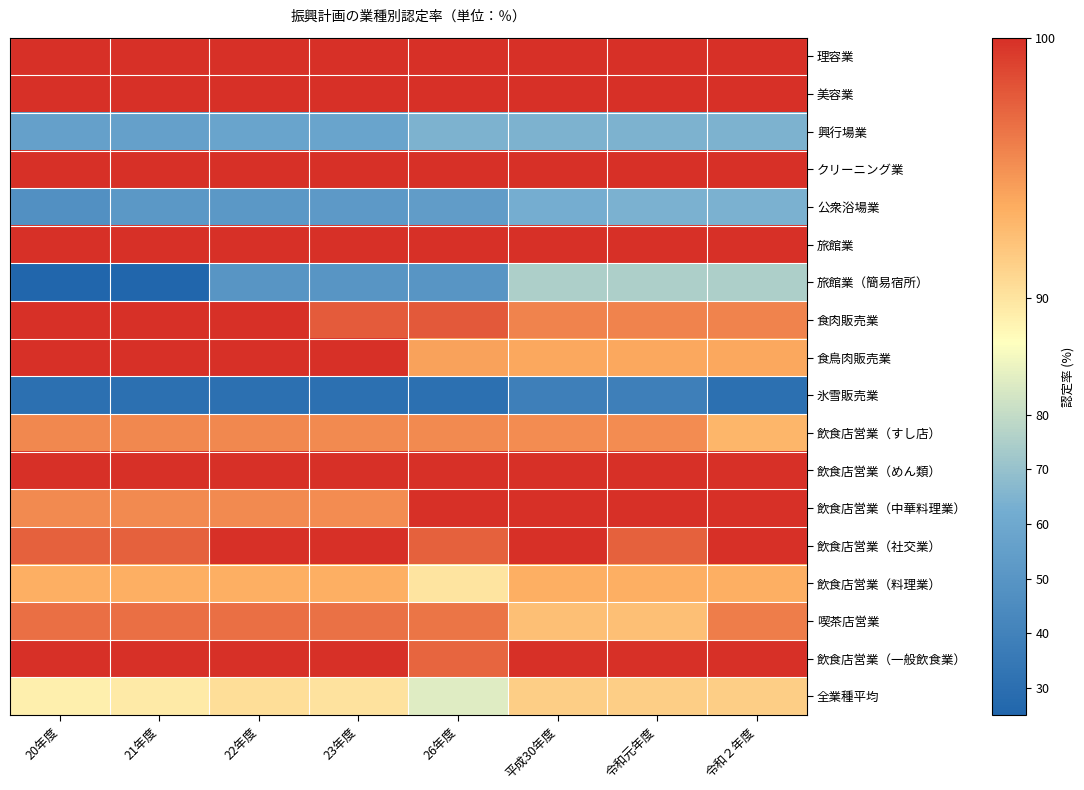

At 令和２年度, list the series in order from smallest to largest.

氷雪販売業, 公衆浴場業, 興行場業, 旅館業（簡易宿所）, 全業種平均, 飲食店営業（すし店）, 飲食店営業（料理業）, 食鳥肉販売業, 食肉販売業, 喫茶店営業, 理容業, 美容業, クリーニング業, 旅館業, 飲食店営業（めん類）, 飲食店営業（中華料理業）, 飲食店営業（社交業）, 飲食店営業（一般飲食業）